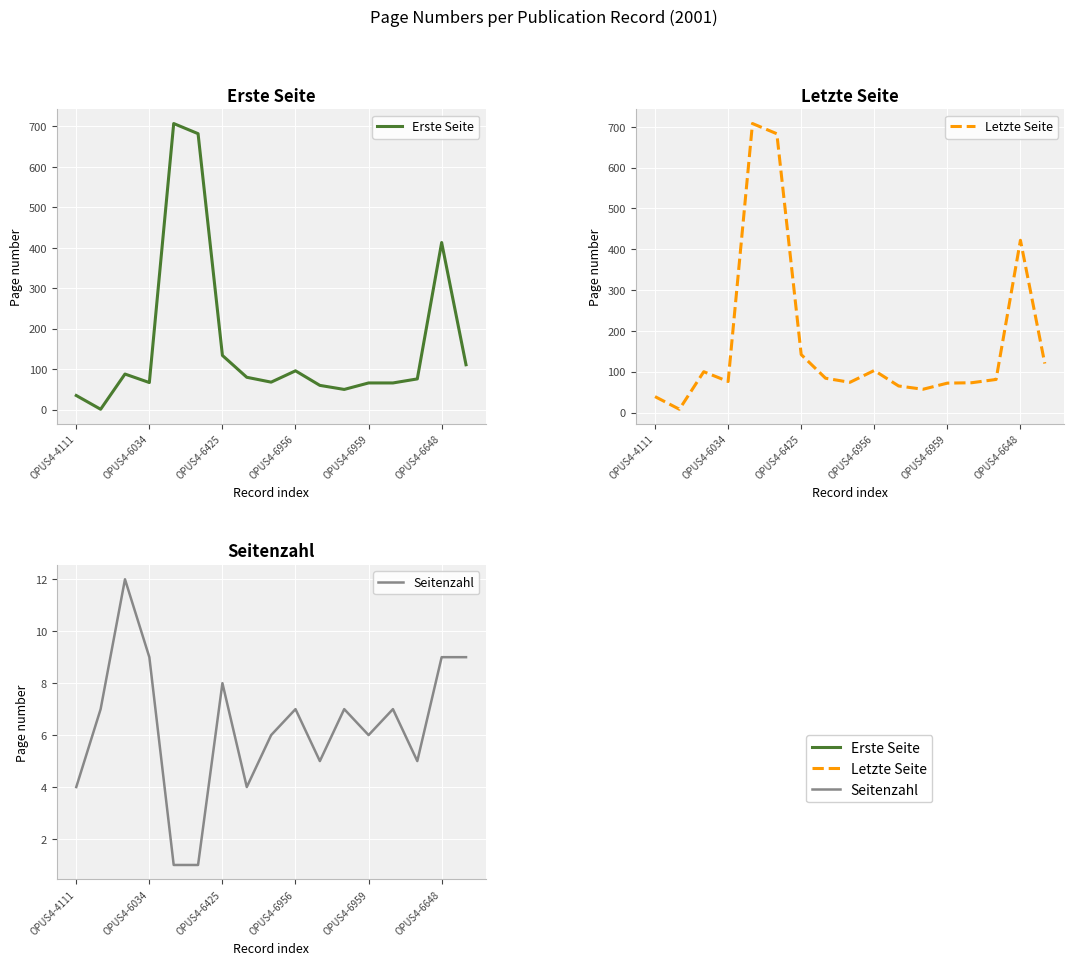

How many data points in Letzte Seite are above 81?

8